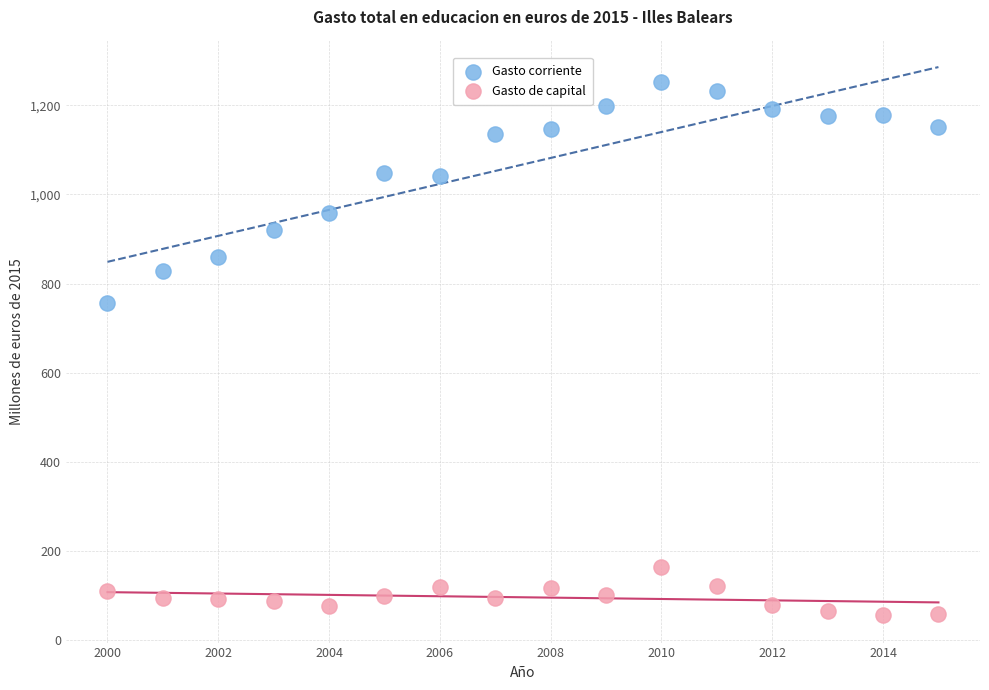

What are all the series names shown in the legend?

Gasto corriente, Gasto de capital